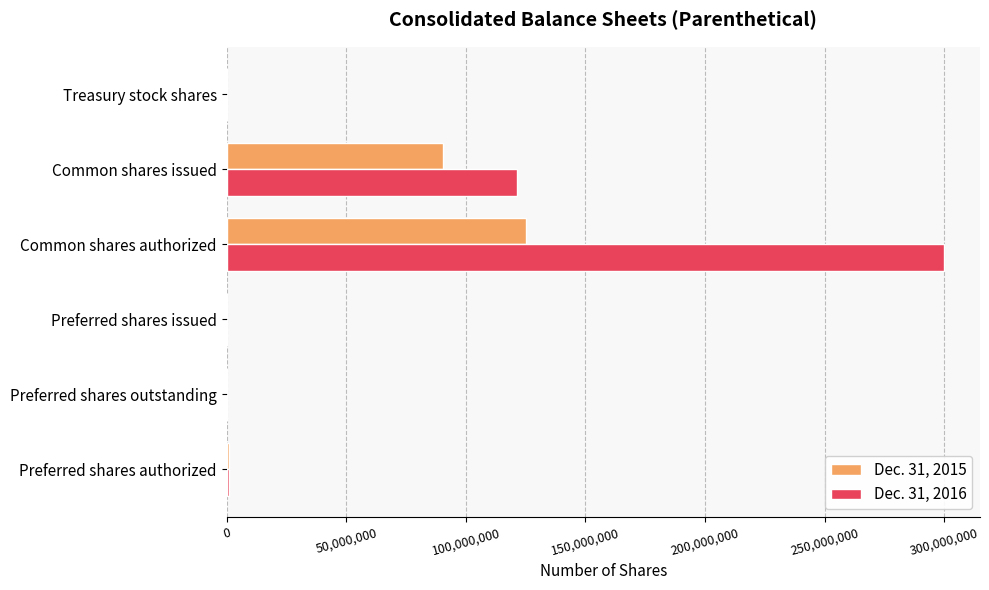

The value of Dec. 31, 2016 at Preferred shares outstanding is 0. True or false?

True